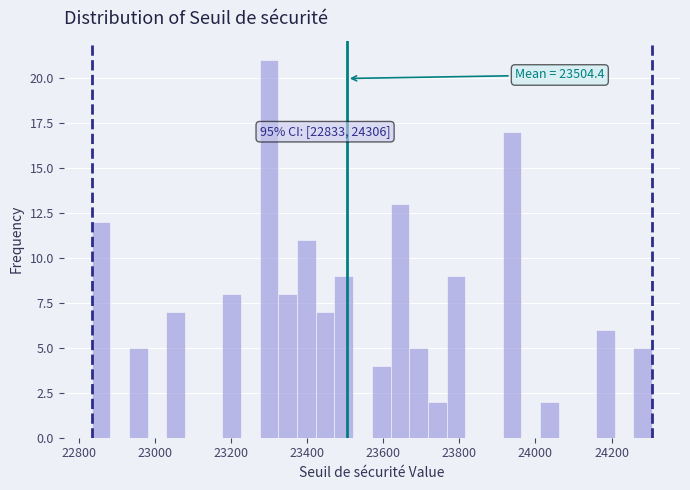

Read against the x-axis, roughly where is the centre of the tallest bar?

23300